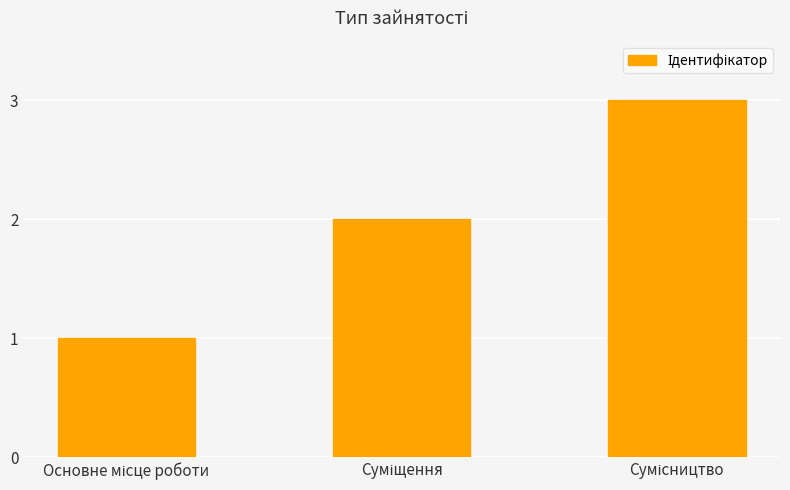

What is the greatest value displayed?

3